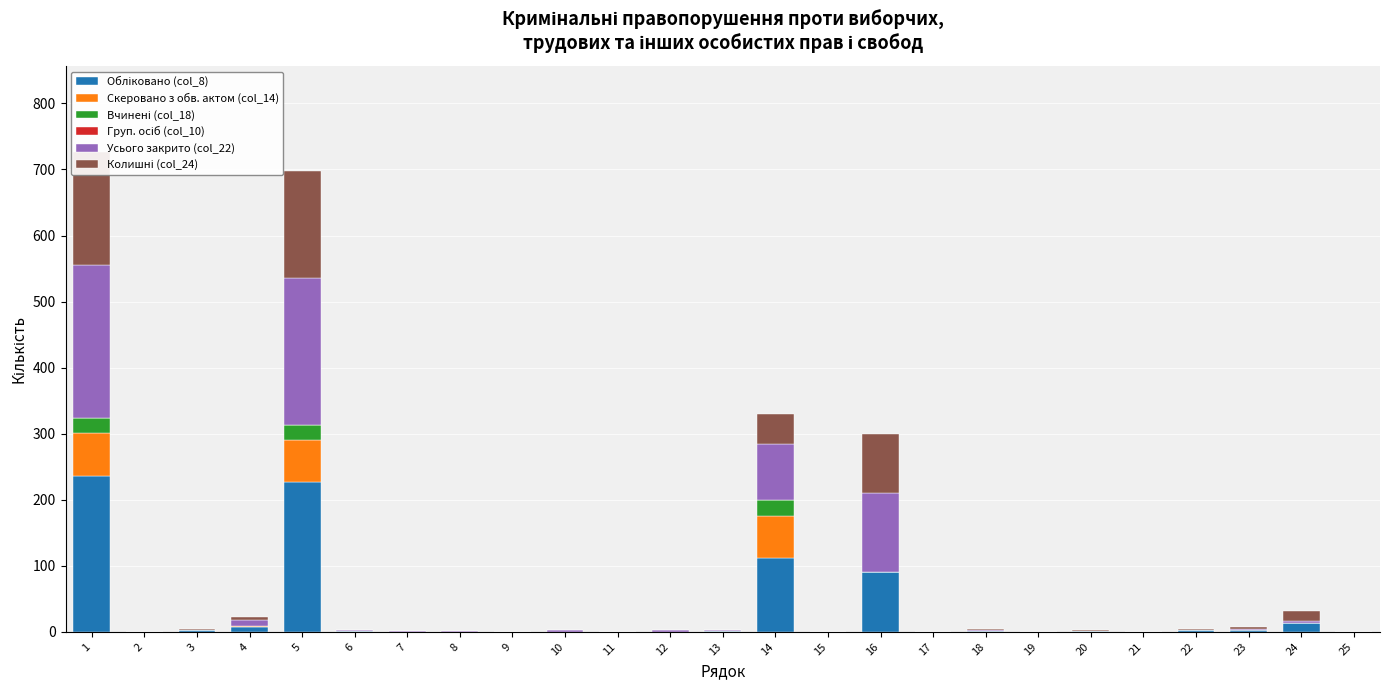

What is the sum of the Обліковано (col_8) values at 2 and 24?

14